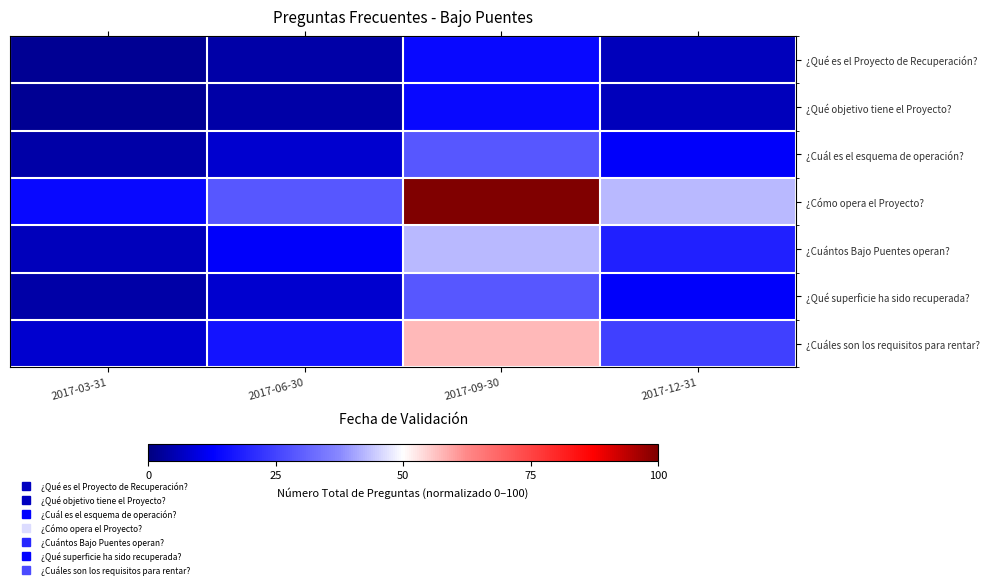

At which category is the sum across all series the highest?

2017-09-30